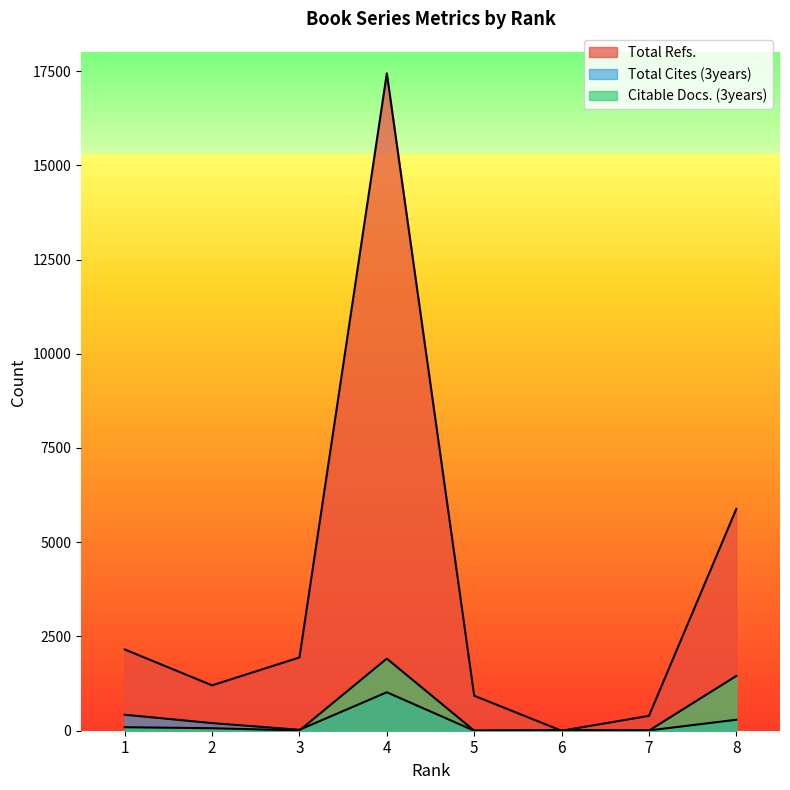

Is the value of Total Cites (3years) at 3 greater than the value of Citable Docs. (3years) at 2?

No